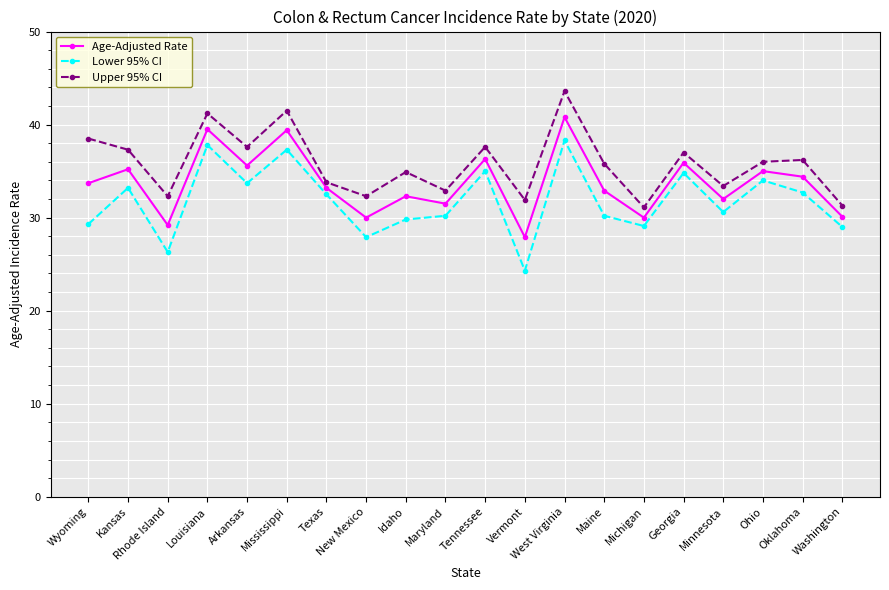

How many lines are shown in the chart?

3